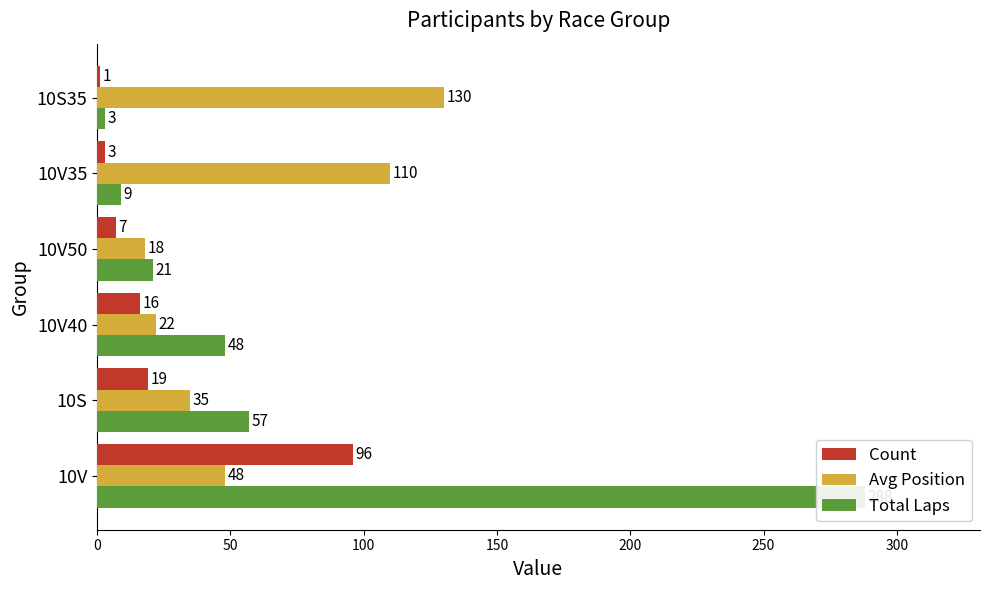

At how many categories does at least one series exceed 244?

1